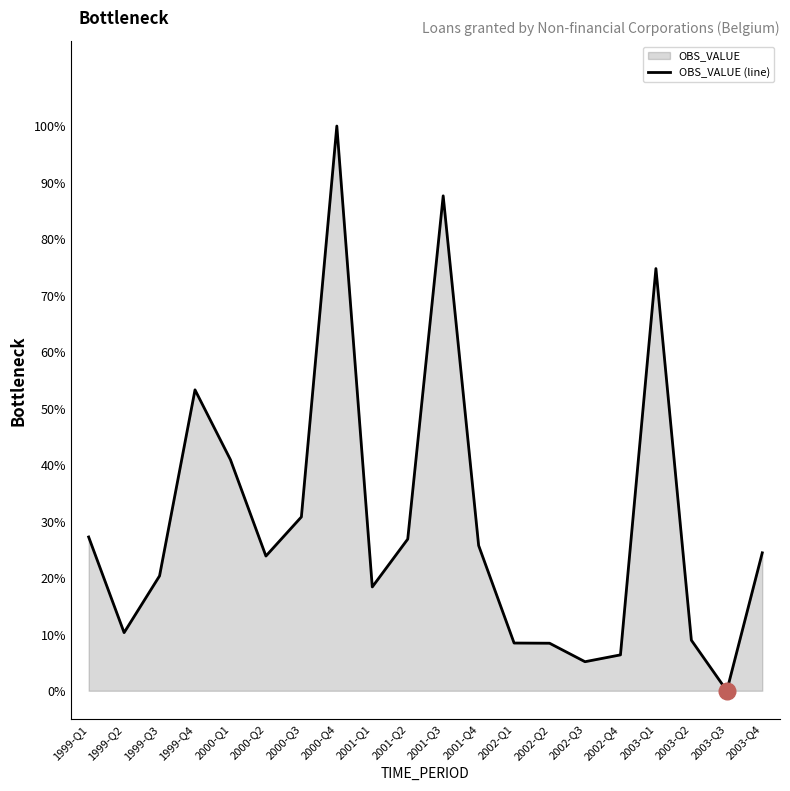

Does the chart have visible grid lines?

No